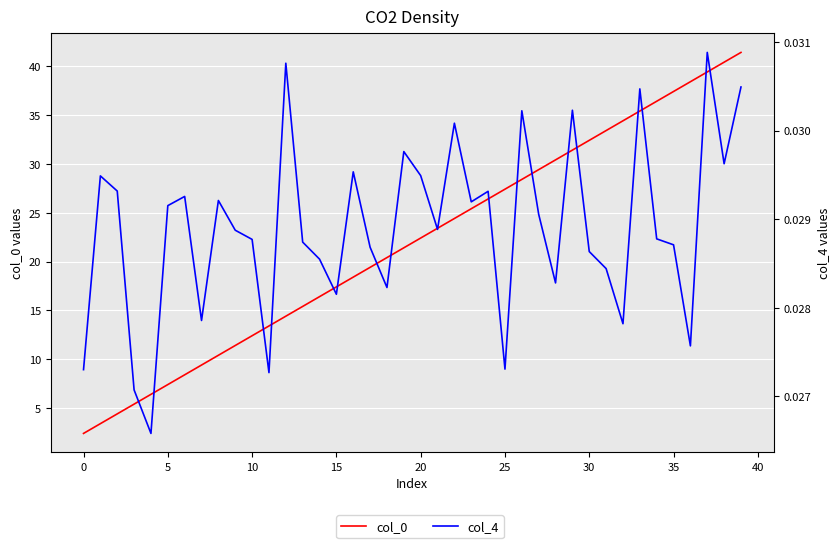

Which series changed the most between 35 and 21?

col_0